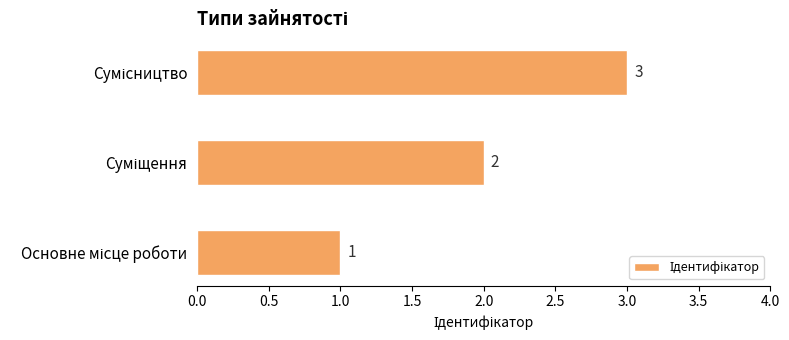

Count the values in the range 1 to 3.

3